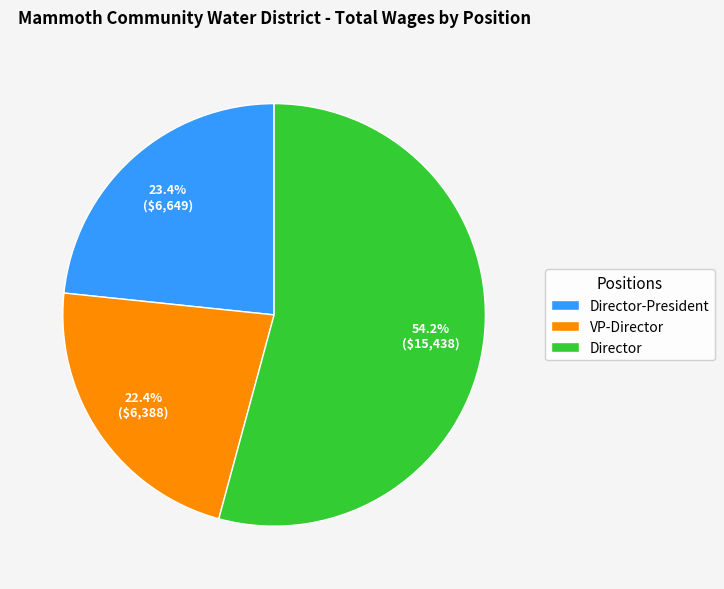

How much of the chart is everything except Director?

45.8%